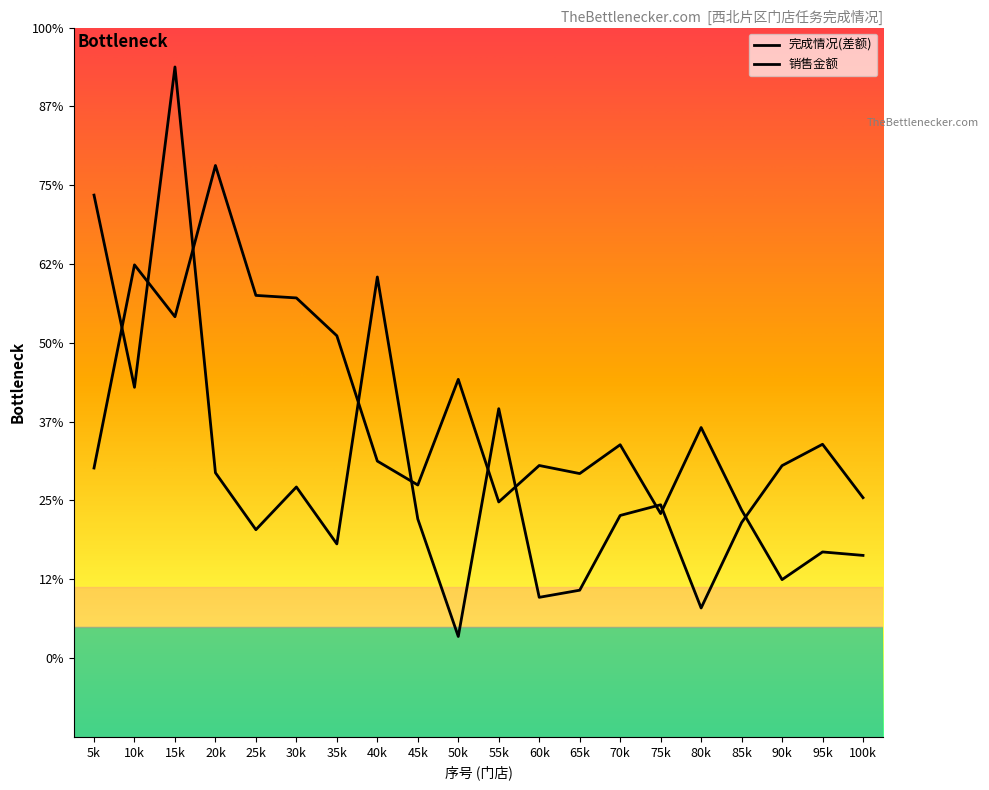

Rank the series by their average value, from highest to lowest.

销售金额, 完成情况